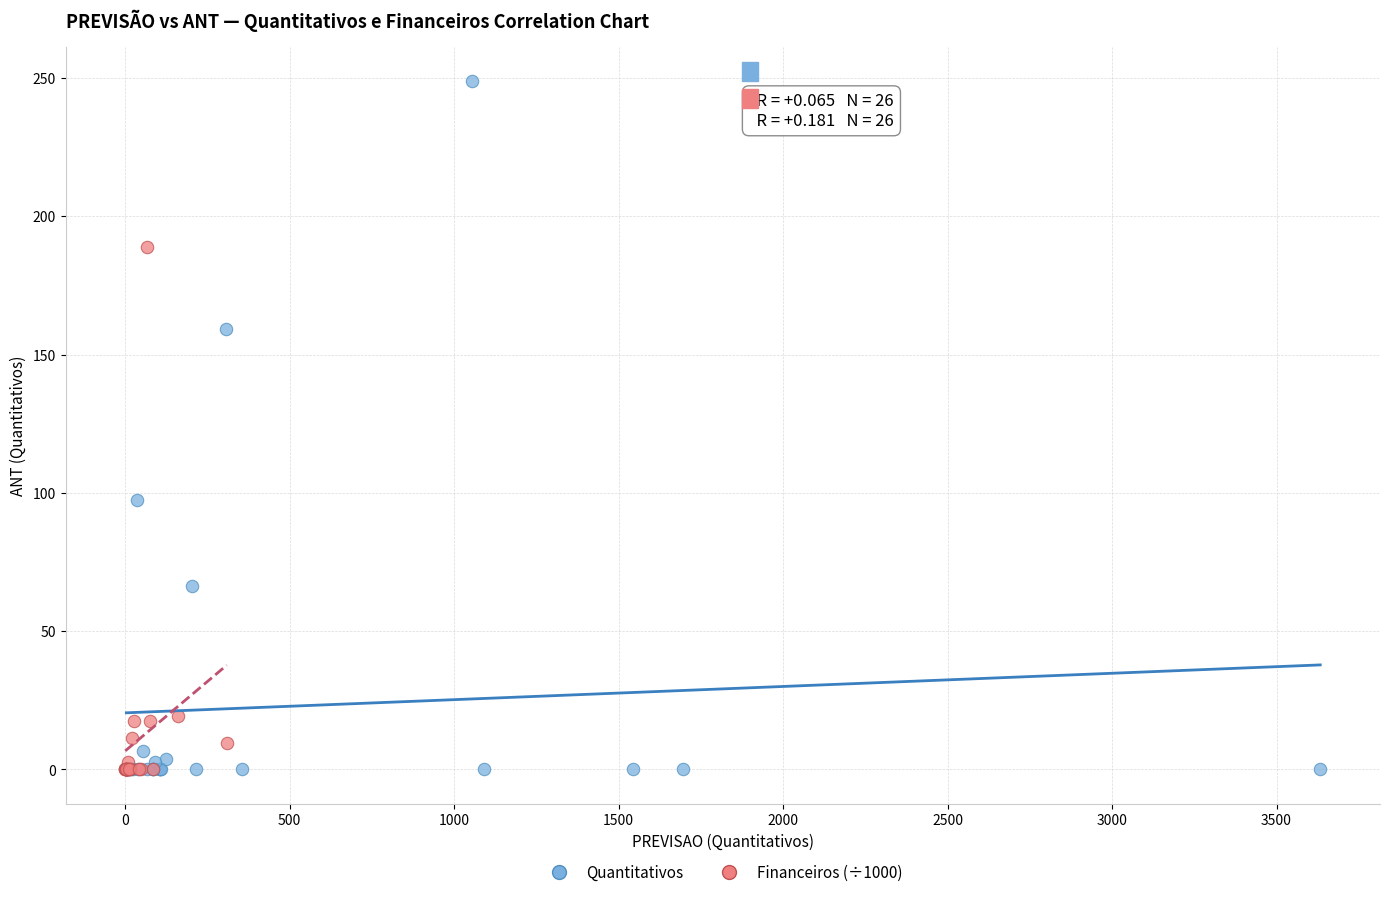

Which series has the largest Y range (max minus min)?

Quantitativos